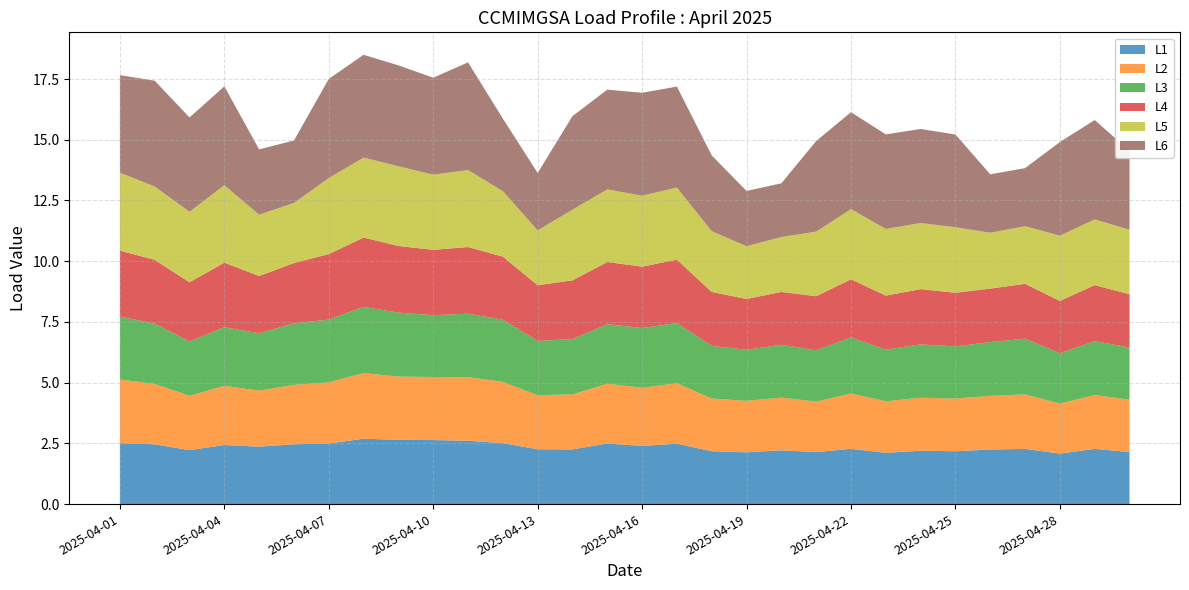

Reading right to left, extract all data points from this chart.

L1: 2025-04-30=2.1	2025-04-29=2.3	2025-04-28=2.1	2025-04-27=2.3	2025-04-26=2.2	2025-04-25=2.2	2025-04-24=2.2	2025-04-23=2.1	2025-04-22=2.3	2025-04-21=2.1	2025-04-20=2.2	2025-04-19=2.1	2025-04-18=2.2	2025-04-17=2.5	2025-04-16=2.4	2025-04-15=2.5	2025-04-14=2.3	2025-04-13=2.3	2025-04-12=2.5	2025-04-11=2.6	2025-04-10=2.6	2025-04-09=2.6	2025-04-08=2.7	2025-04-07=2.5	2025-04-06=2.5	2025-04-05=2.4	2025-04-04=2.4	2025-04-03=2.2	2025-04-02=2.5	2025-04-01=2.5
L2: 2025-04-30=2.2	2025-04-29=2.2	2025-04-28=2.1	2025-04-27=2.2	2025-04-26=2.2	2025-04-25=2.2	2025-04-24=2.2	2025-04-23=2.1	2025-04-22=2.3	2025-04-21=2.1	2025-04-20=2.2	2025-04-19=2.1	2025-04-18=2.2	2025-04-17=2.5	2025-04-16=2.4	2025-04-15=2.5	2025-04-14=2.3	2025-04-13=2.2	2025-04-12=2.5	2025-04-11=2.6	2025-04-10=2.6	2025-04-09=2.6	2025-04-08=2.7	2025-04-07=2.5	2025-04-06=2.4	2025-04-05=2.3	2025-04-04=2.4	2025-04-03=2.2	2025-04-02=2.5	2025-04-01=2.6
L3: 2025-04-30=2.2	2025-04-29=2.2	2025-04-28=2.1	2025-04-27=2.3	2025-04-26=2.2	2025-04-25=2.2	2025-04-24=2.2	2025-04-23=2.1	2025-04-22=2.3	2025-04-21=2.1	2025-04-20=2.2	2025-04-19=2.1	2025-04-18=2.2	2025-04-17=2.5	2025-04-16=2.5	2025-04-15=2.4	2025-04-14=2.3	2025-04-13=2.2	2025-04-12=2.6	2025-04-11=2.6	2025-04-10=2.5	2025-04-09=2.6	2025-04-08=2.7	2025-04-07=2.6	2025-04-06=2.5	2025-04-05=2.4	2025-04-04=2.4	2025-04-03=2.2	2025-04-02=2.5	2025-04-01=2.6
L4: 2025-04-30=2.2	2025-04-29=2.3	2025-04-28=2.1	2025-04-27=2.3	2025-04-26=2.2	2025-04-25=2.2	2025-04-24=2.3	2025-04-23=2.2	2025-04-22=2.4	2025-04-21=2.2	2025-04-20=2.2	2025-04-19=2.1	2025-04-18=2.2	2025-04-17=2.6	2025-04-16=2.5	2025-04-15=2.6	2025-04-14=2.4	2025-04-13=2.3	2025-04-12=2.6	2025-04-11=2.7	2025-04-10=2.7	2025-04-09=2.7	2025-04-08=2.9	2025-04-07=2.7	2025-04-06=2.5	2025-04-05=2.4	2025-04-04=2.7	2025-04-03=2.4	2025-04-02=2.6	2025-04-01=2.7
L5: 2025-04-30=2.7	2025-04-29=2.7	2025-04-28=2.7	2025-04-27=2.4	2025-04-26=2.3	2025-04-25=2.7	2025-04-24=2.7	2025-04-23=2.7	2025-04-22=2.9	2025-04-21=2.7	2025-04-20=2.3	2025-04-19=2.2	2025-04-18=2.5	2025-04-17=3.0	2025-04-16=2.9	2025-04-15=3.0	2025-04-14=2.9	2025-04-13=2.3	2025-04-12=2.7	2025-04-11=3.2	2025-04-10=3.1	2025-04-09=3.3	2025-04-08=3.3	2025-04-07=3.1	2025-04-06=2.5	2025-04-05=2.5	2025-04-04=3.2	2025-04-03=2.9	2025-04-02=3.0	2025-04-01=3.2
L6: 2025-04-30=3.3	2025-04-29=4.1	2025-04-28=3.9	2025-04-27=2.4	2025-04-26=2.4	2025-04-25=3.8	2025-04-24=3.9	2025-04-23=3.9	2025-04-22=4.0	2025-04-21=3.7	2025-04-20=2.2	2025-04-19=2.3	2025-04-18=3.1	2025-04-17=4.2	2025-04-16=4.2	2025-04-15=4.1	2025-04-14=3.8	2025-04-13=2.4	2025-04-12=3.0	2025-04-11=4.4	2025-04-10=4.0	2025-04-09=4.2	2025-04-08=4.2	2025-04-07=4.1	2025-04-06=2.6	2025-04-05=2.7	2025-04-04=4.1	2025-04-03=3.9	2025-04-02=4.4	2025-04-01=4.0